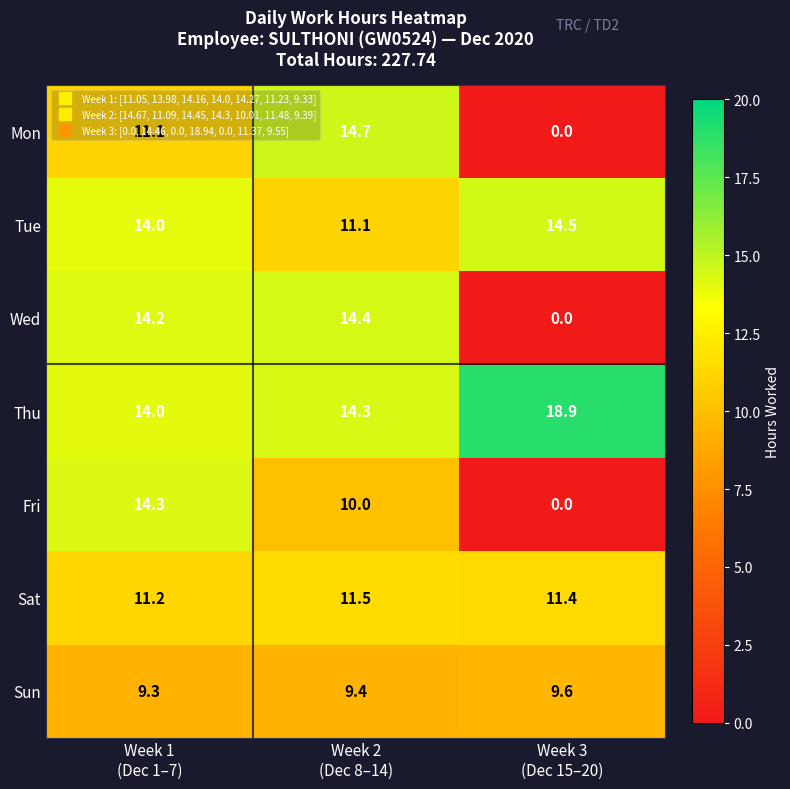

What is the greatest value displayed?

18.9